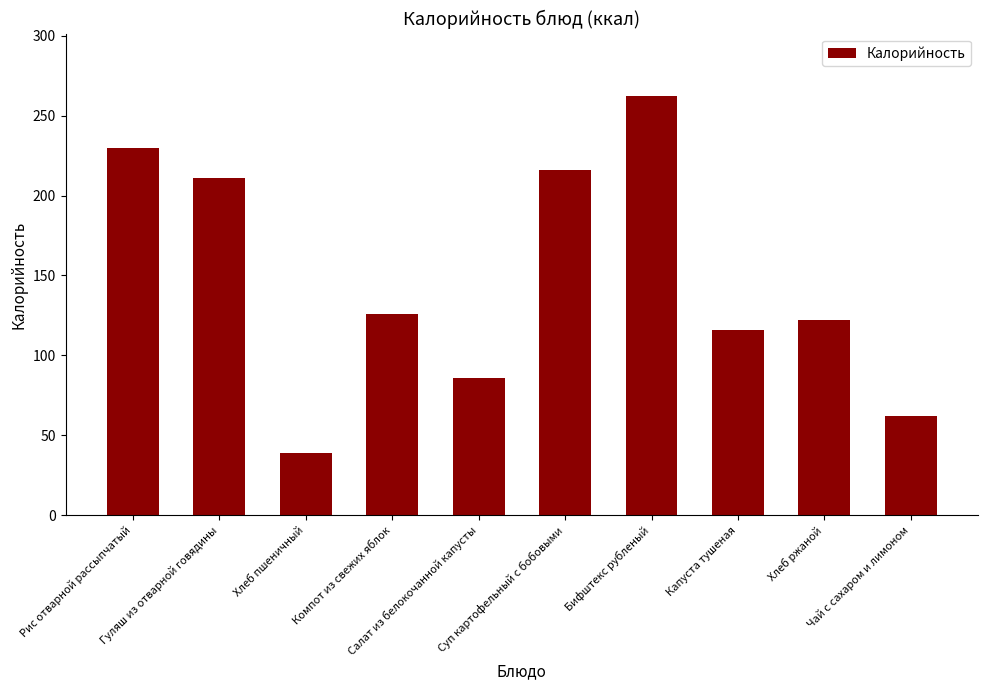

The chart shows a value of 230 at Рис отварной рассыпчатый. True or false?

True